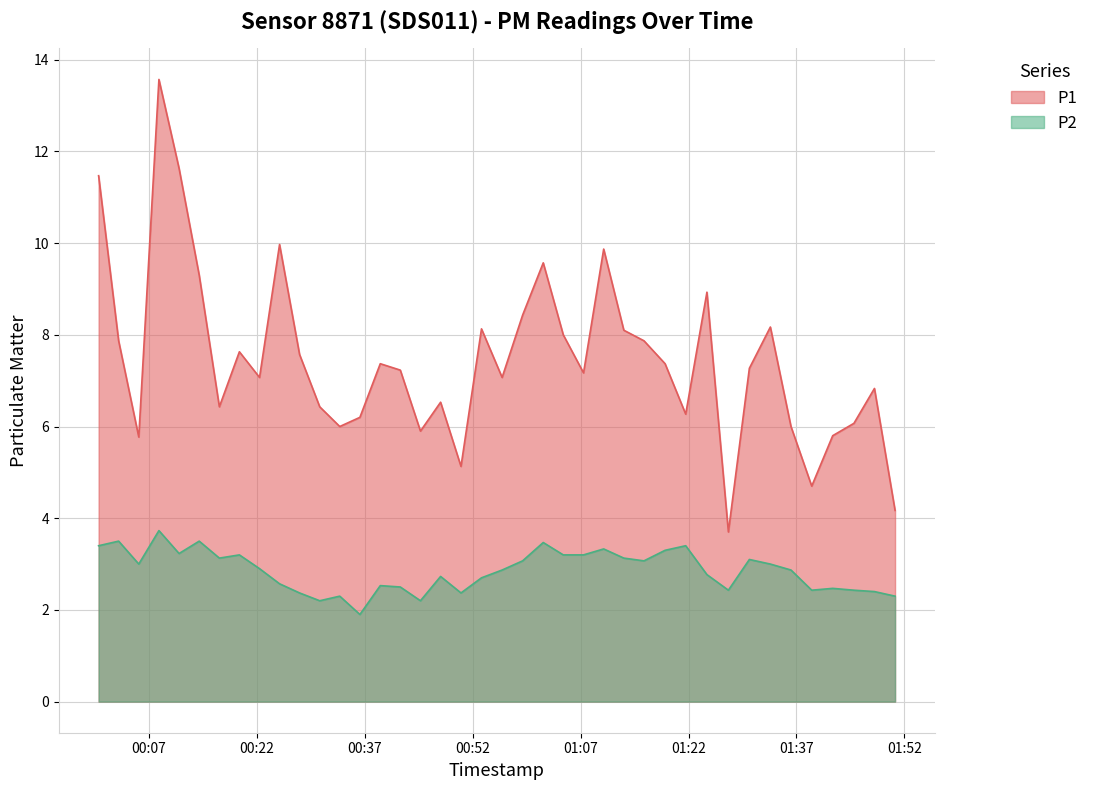

What is the maximum value for P2?

3.7